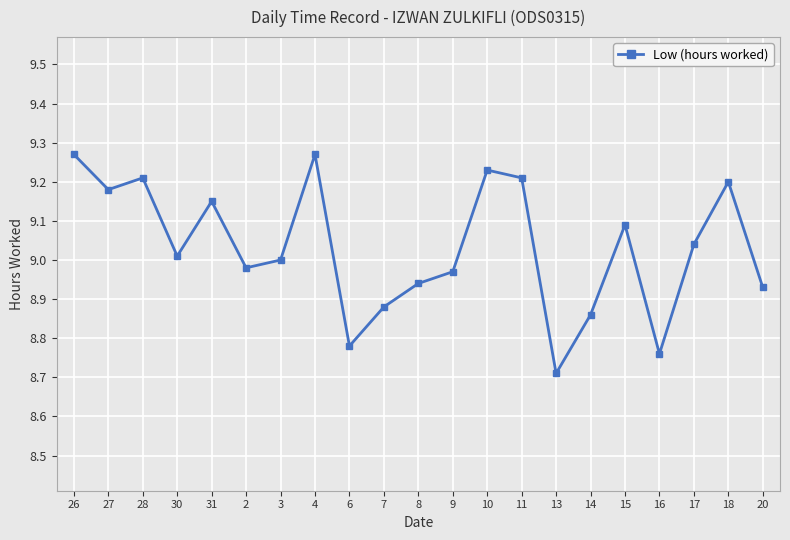

At which label is the value closest to 8?

13